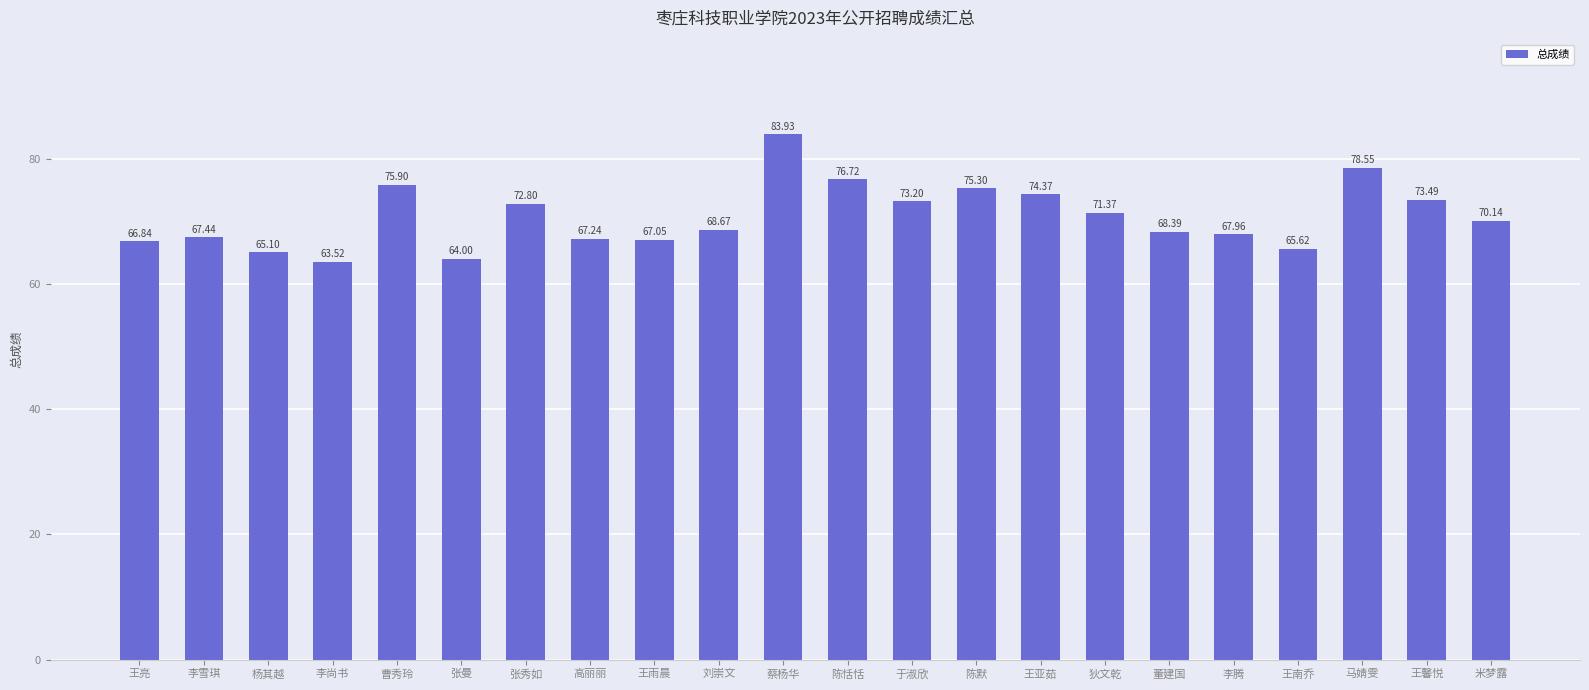

True or false: the data shows 23.9 at 高丽丽.

False